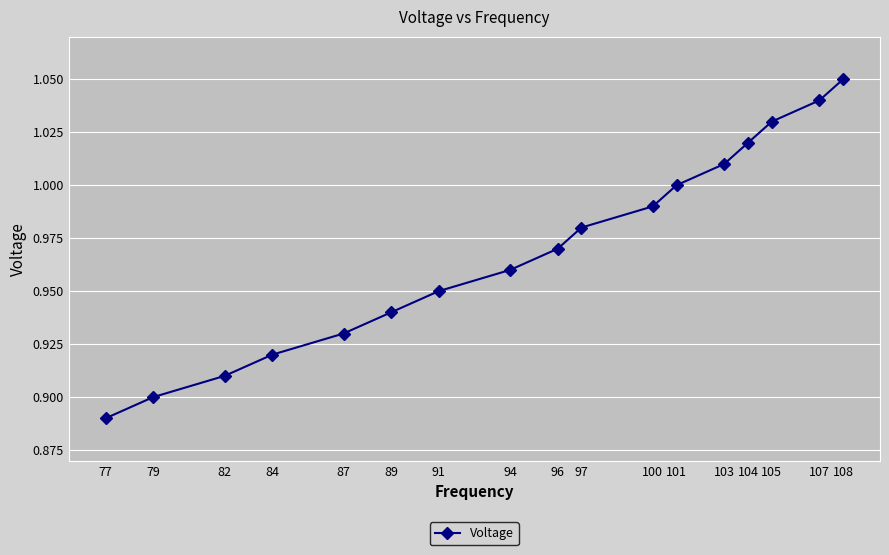

What is the sum of all values?

16.5